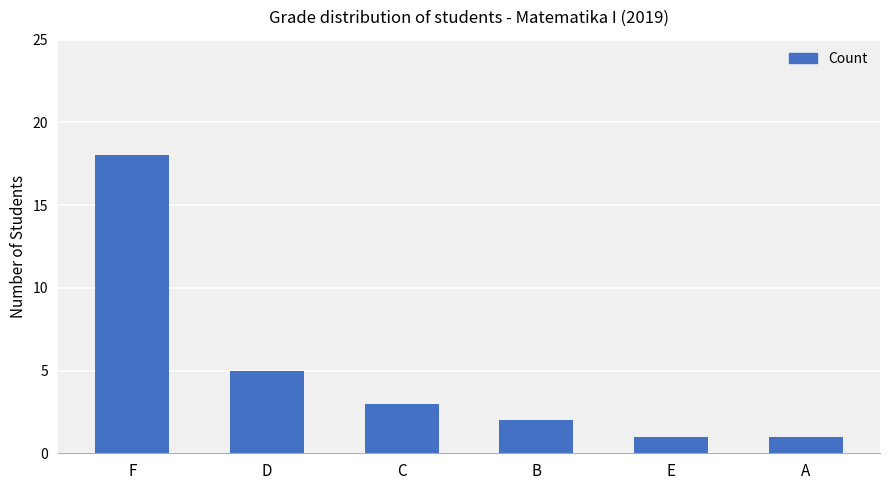

What is the difference between the maximum and minimum values?

17